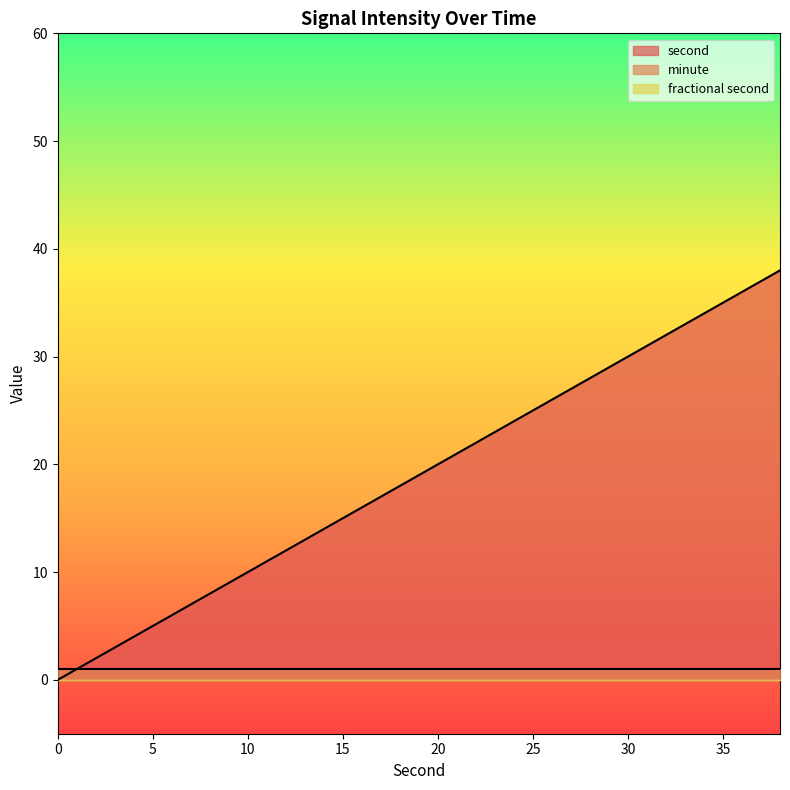

True or false: second has more than 0 interior local peaks.

False